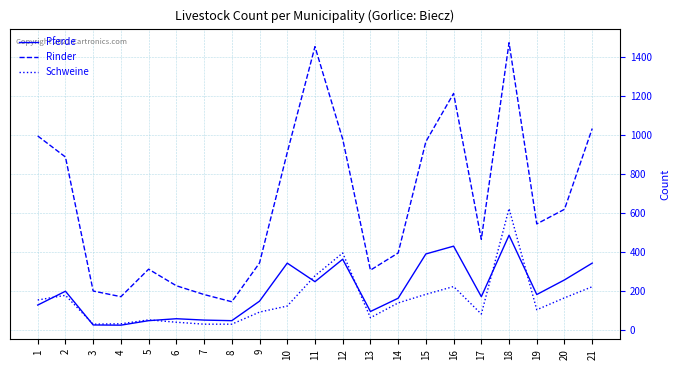

The value of Rinder at 17 is 463. True or false?

True